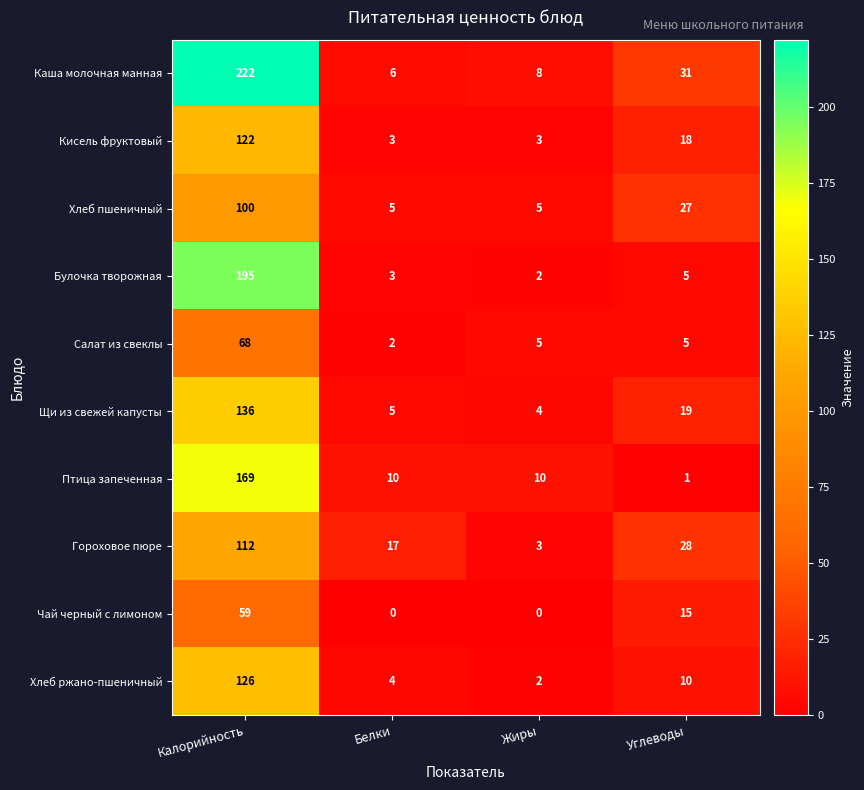

What is the difference between the Булочка творожная values at Углеводы and Калорийность?

190